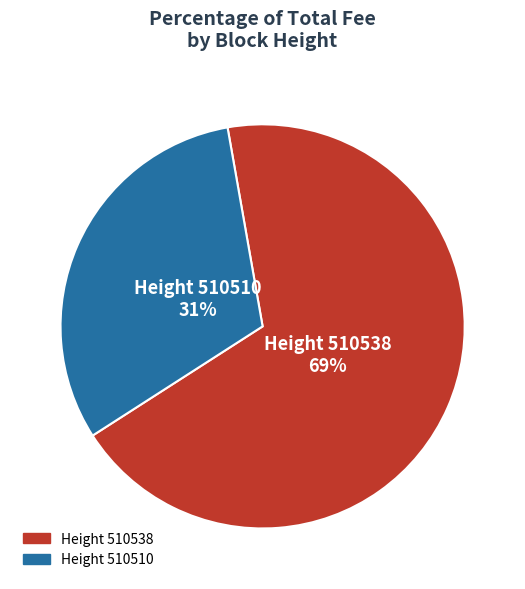

What is the majority slice?

Height 510538